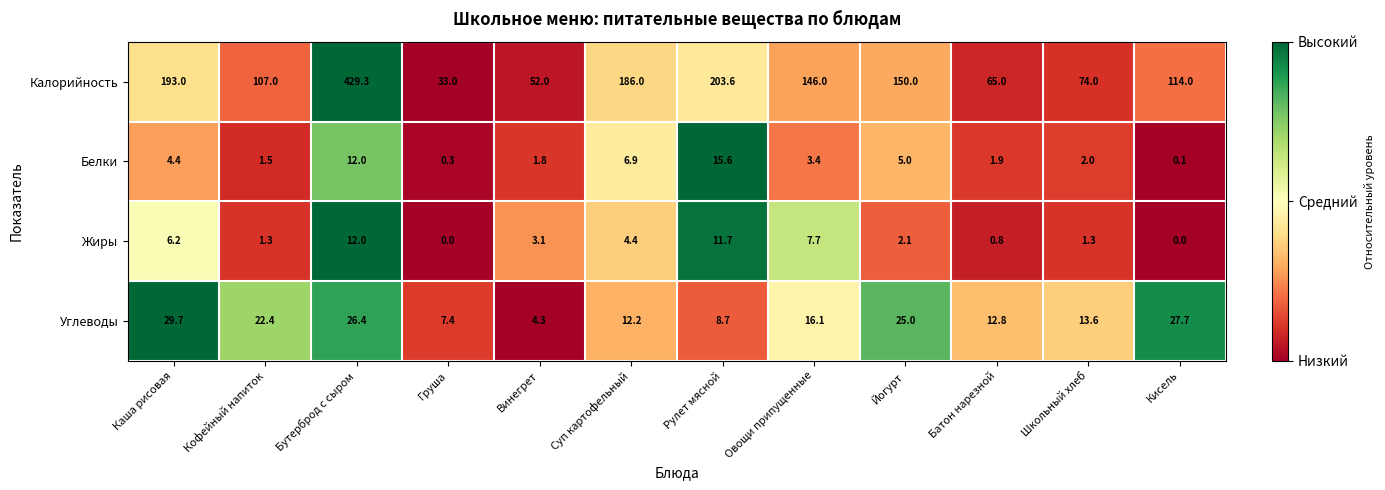

Rank the series at Батон нарезной from lowest to highest value.

Жиры, Белки, Углеводы, Калорийность